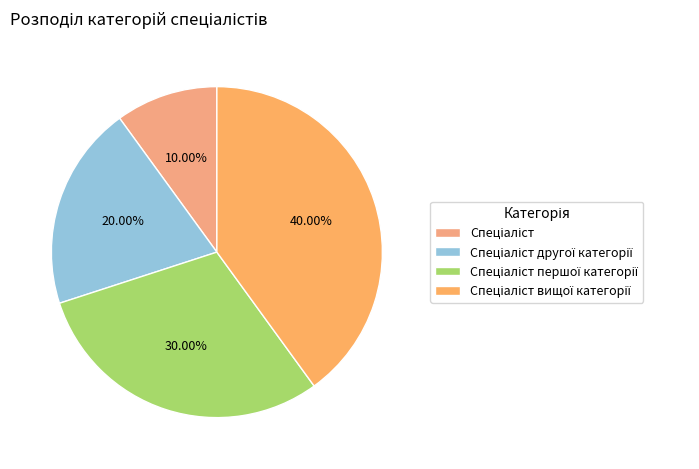

How many segments does this pie chart have?

4